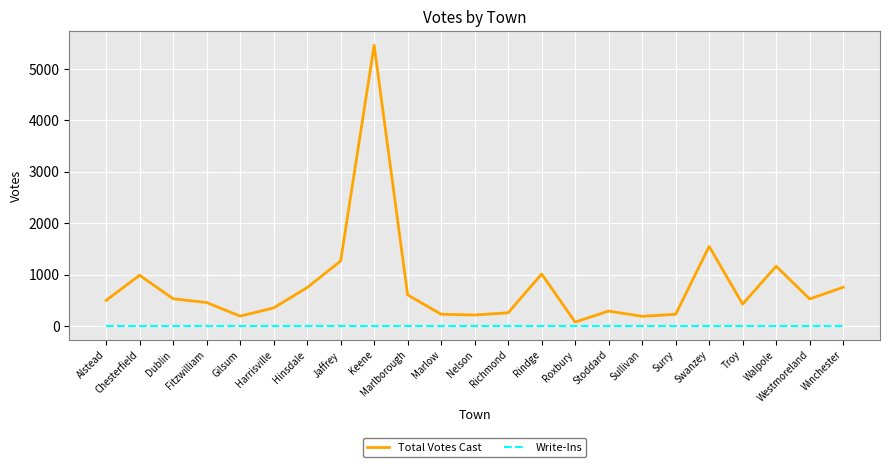

What is the difference between the highest and lowest values at Hinsdale?

746